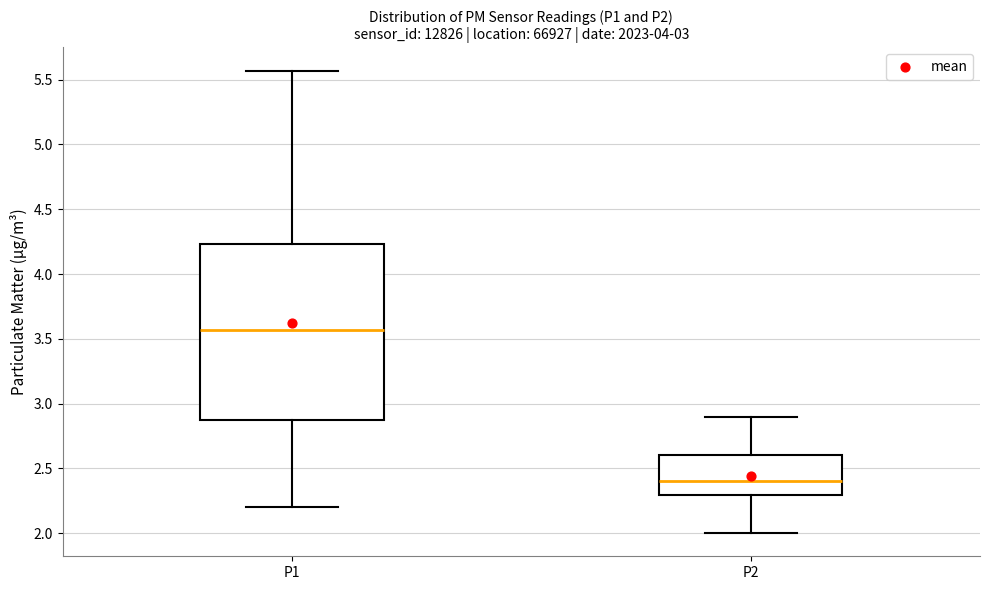

Where is the upper edge of the box for P1 on the y-axis? The values are not printed on the chart, so give them approximately, as read against the axis.

4.25